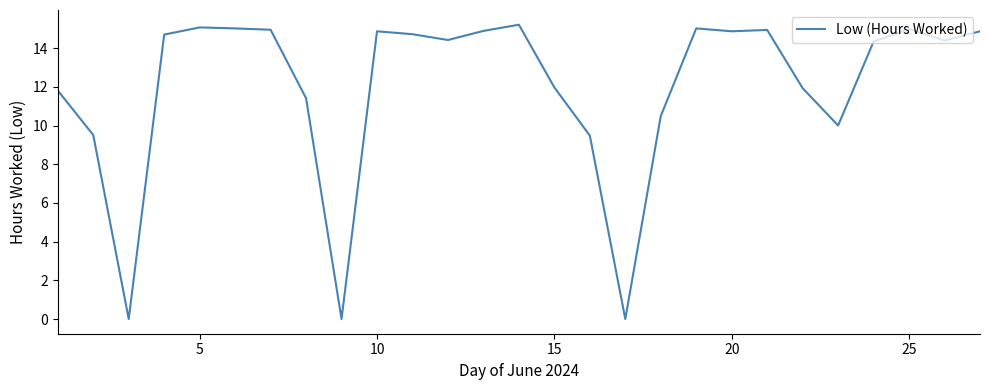

Does the chart display data point markers on the line(s)?

No